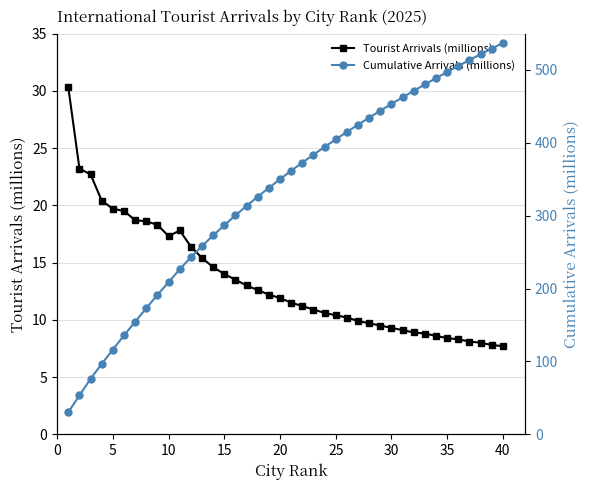

How many interior local peaks does the Tourist Arrivals (millions) series have?

1